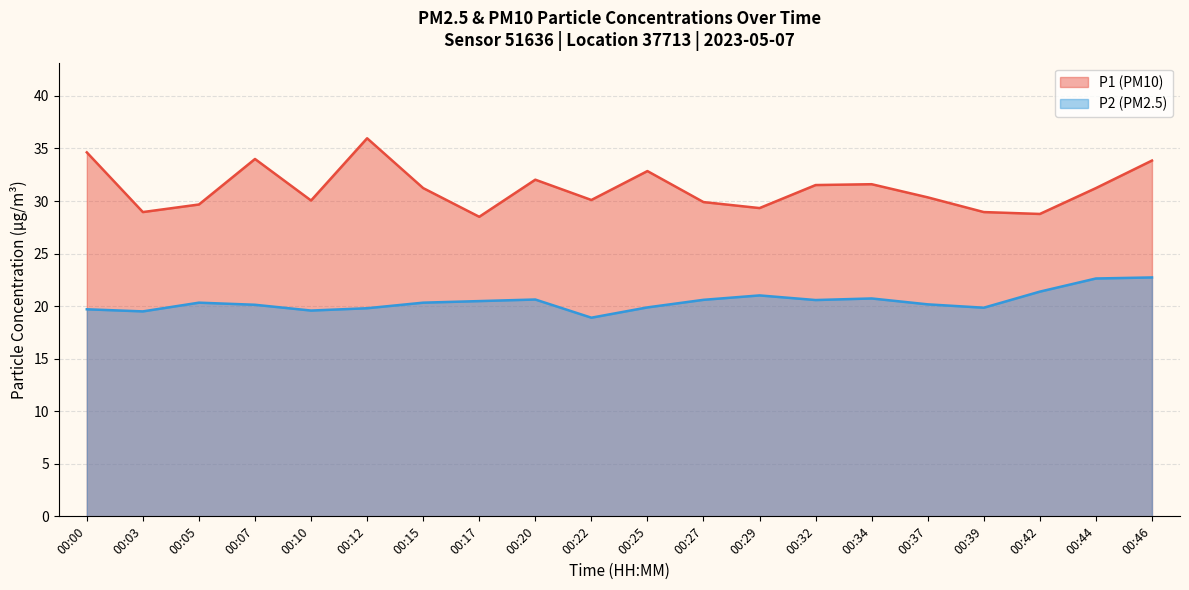

List the series in order of their overall mean, lowest first.

P2 (PM2.5), P1 (PM10)